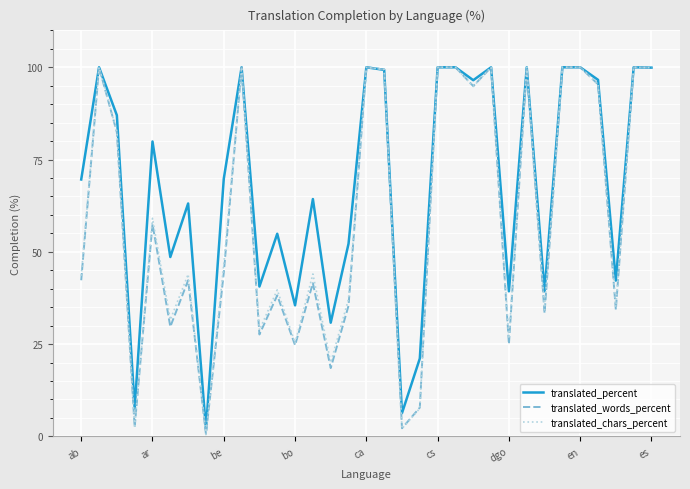

Which series has the largest range (max minus min)?

translated_chars_percent